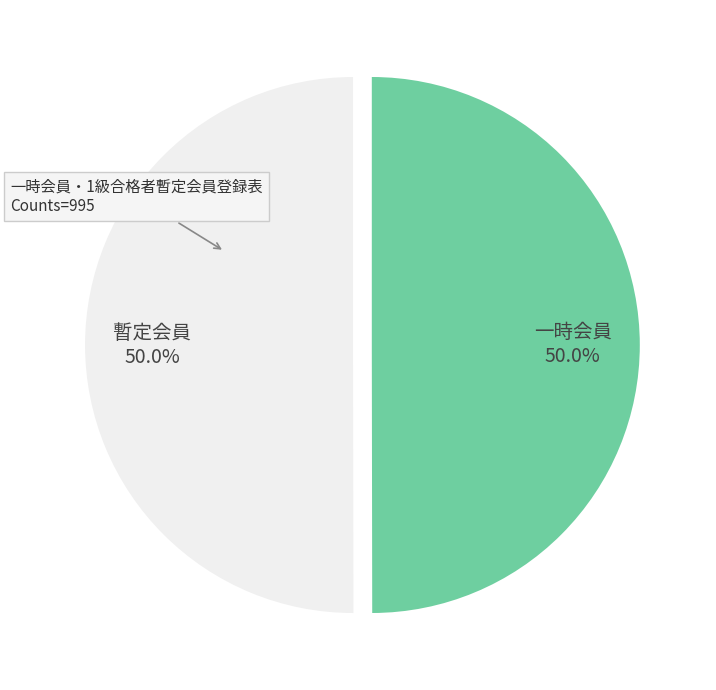

How many segments does this pie chart have?

2